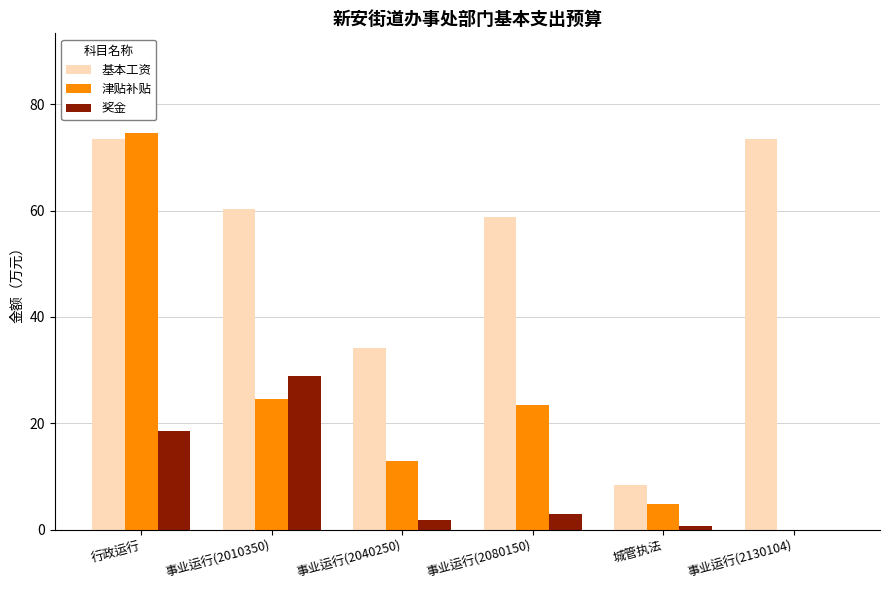

What is the sum of all 津贴补贴 values?

140.2